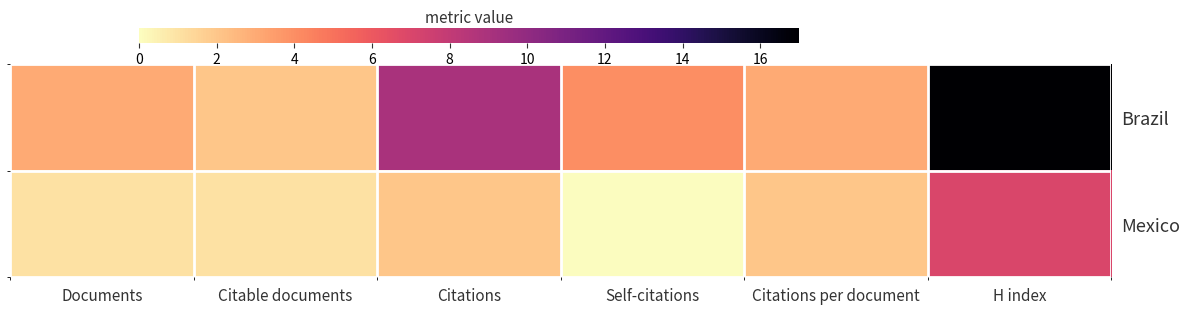

What is the average value of the Brazil series?

6